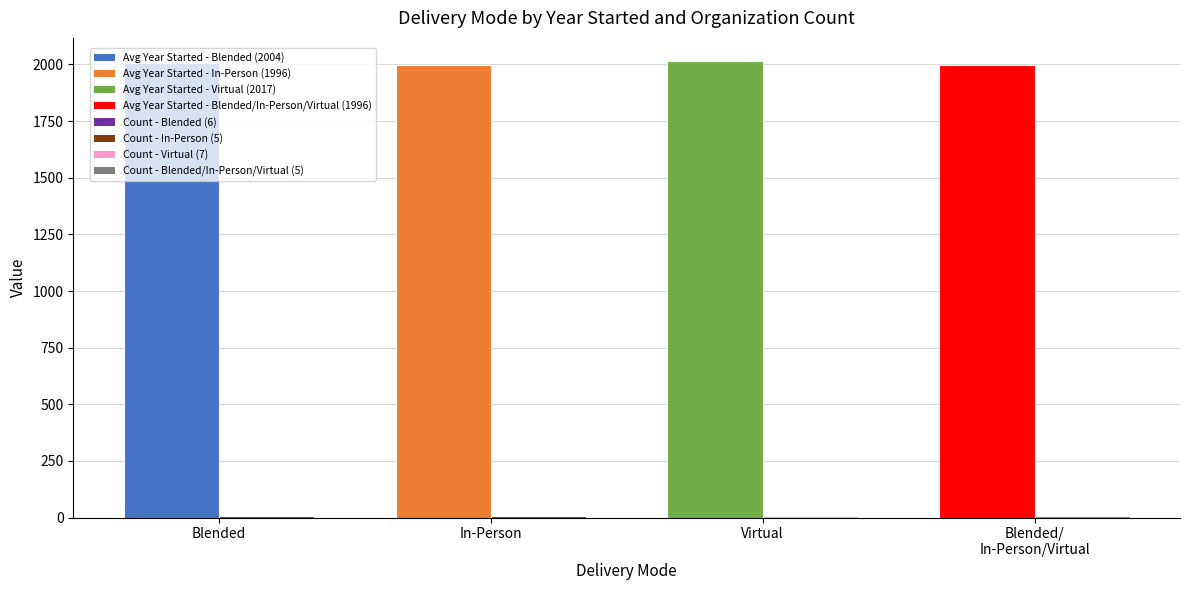

How many groups of bars are there?

4